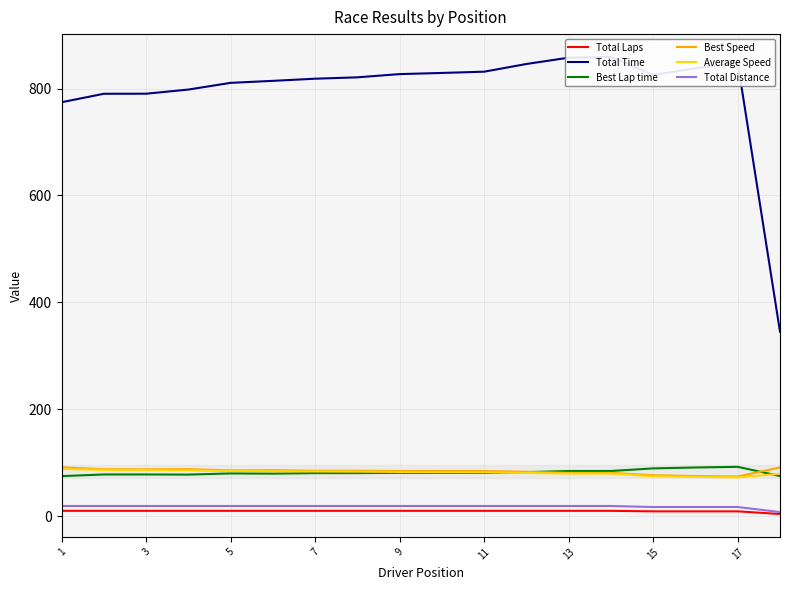

Which category has the highest value in the Total Laps series?

1